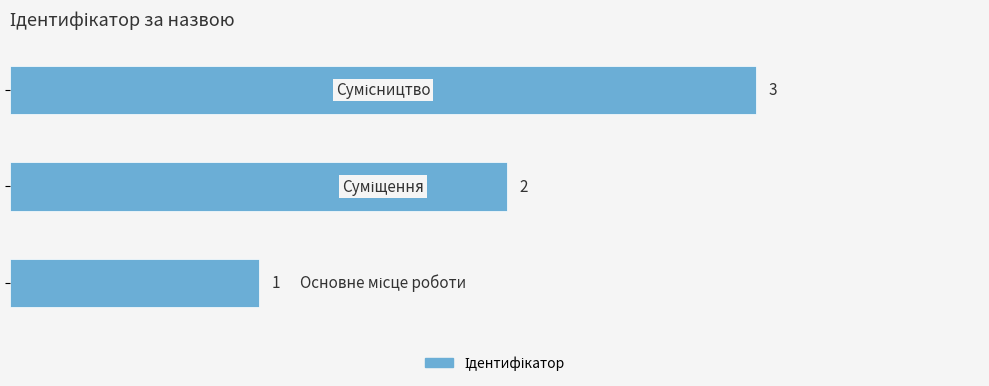

What is the greatest value displayed?

3